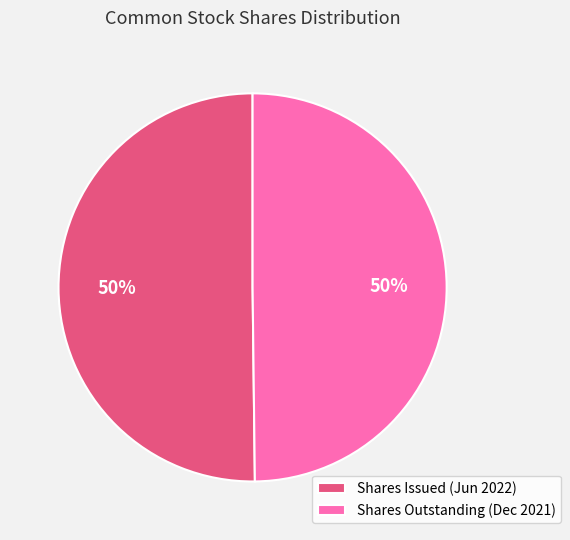

The Shares Issued (Jun 2022) slice represents 50% of the pie. True or false?

True